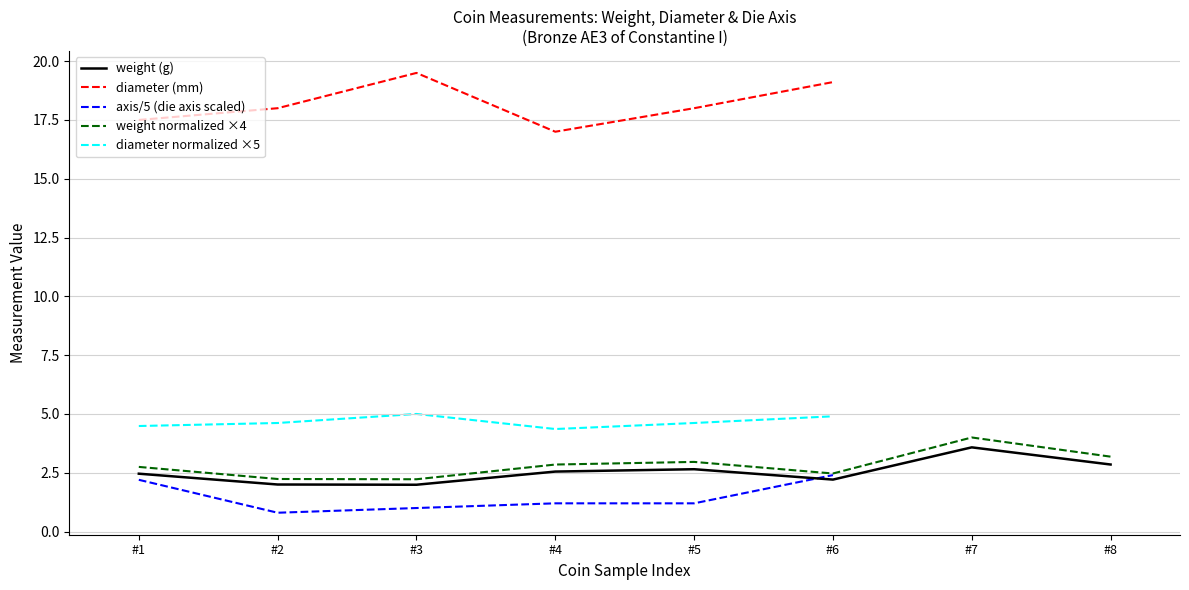

Is it true that weight normalized ×4 equals 3.4 at #6?

False